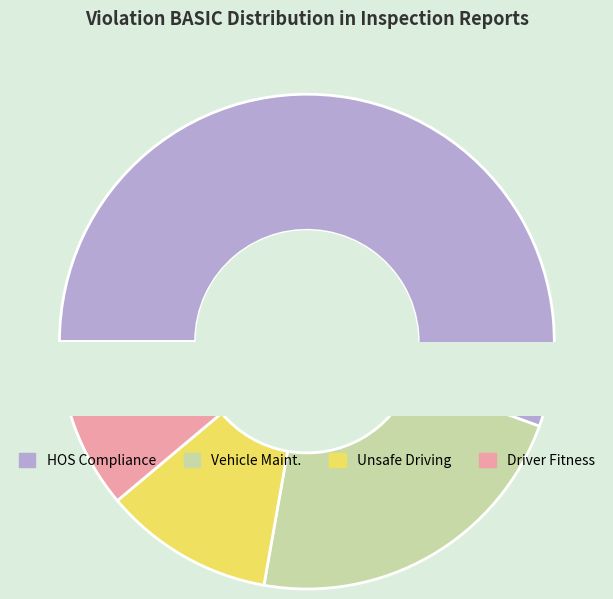

What is the smallest slice in the pie chart?

Unsafe Driving